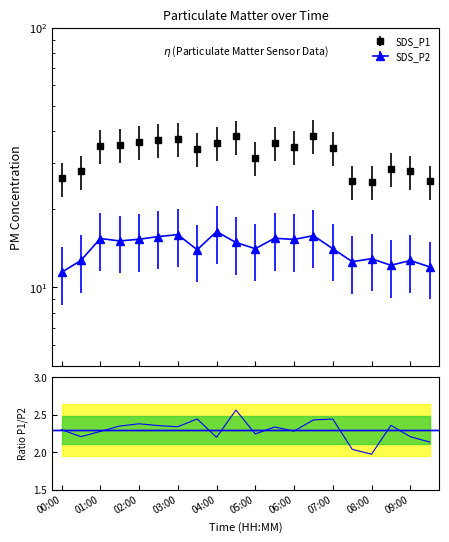

List the series in order of their peak value, highest first.

SDS_P1, SDS_P2